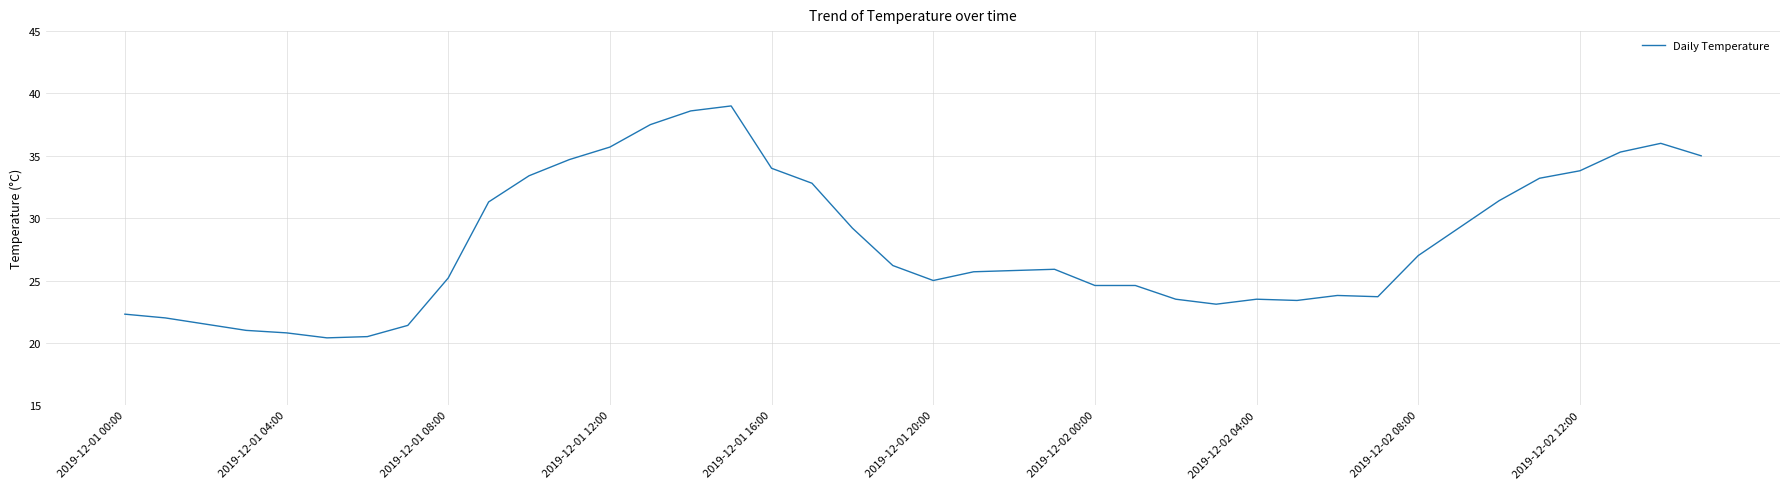

What is the sum of all values?

1121.0